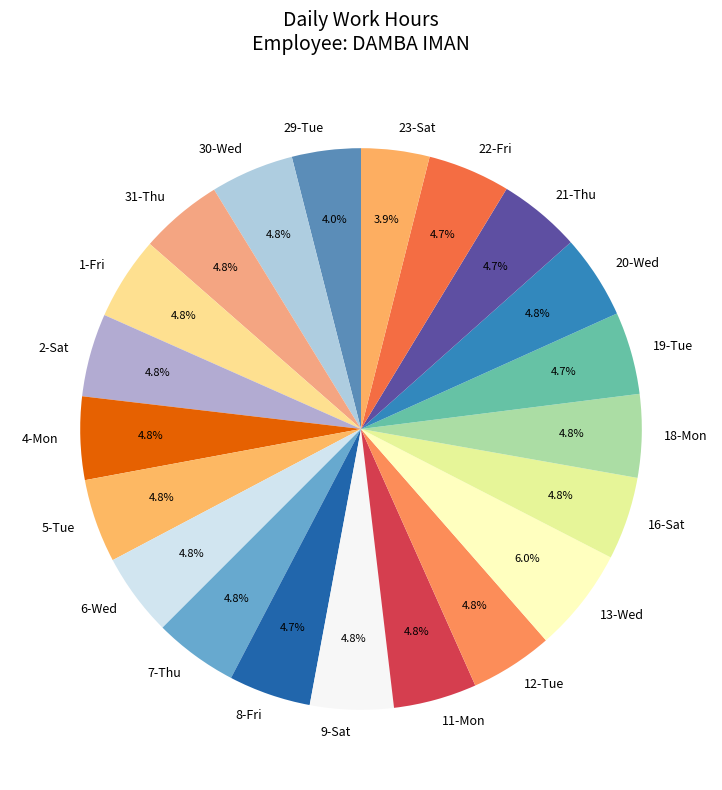

Approximately how many times larger is the value at 21-Thu compared to 11-Mon?

1.0